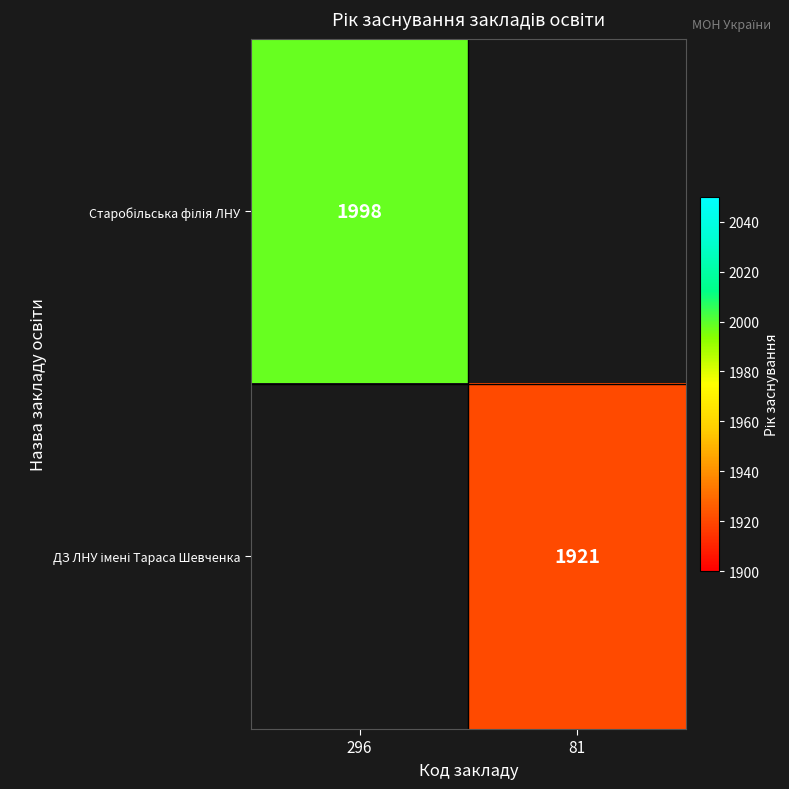

The value of ДЗ ЛНУ імені Тараса Шевченка at 81 is 1921.0. True or false?

True